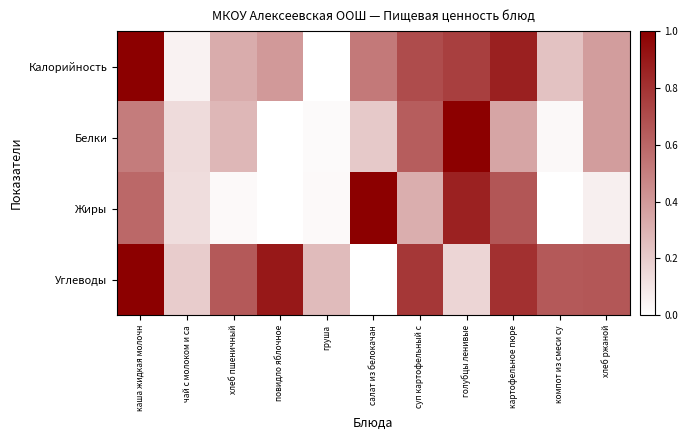

How many distinct data groups are displayed?

4